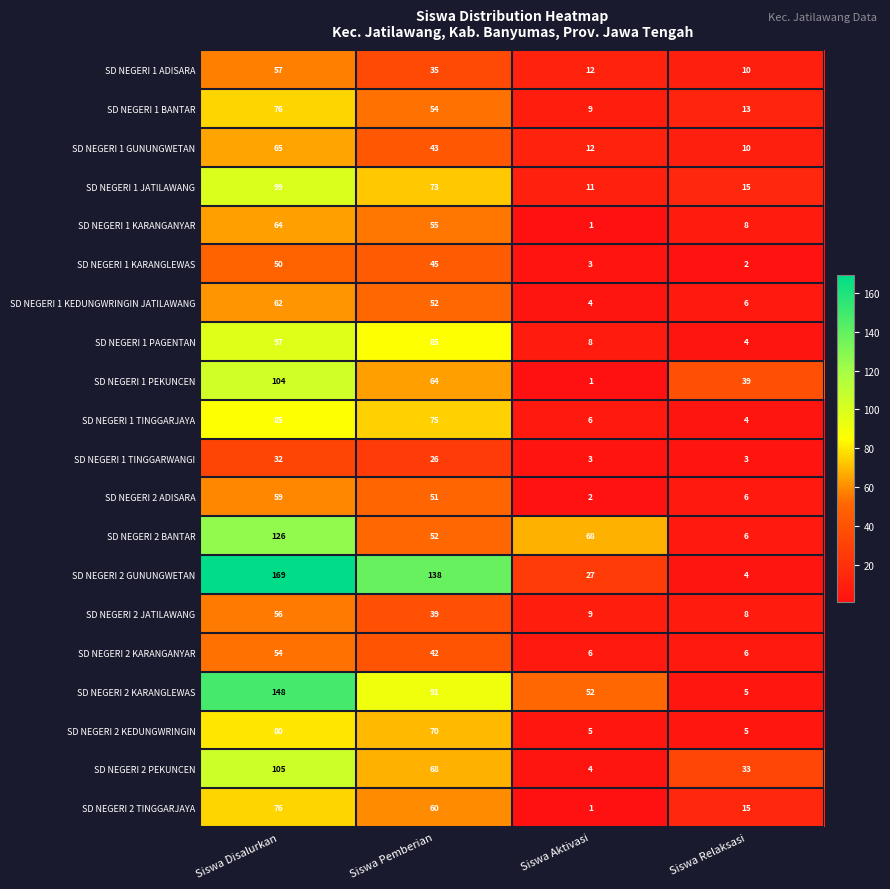

The value of SD NEGERI 2 JATILAWANG at Siswa Pemberian is 39. True or false?

True